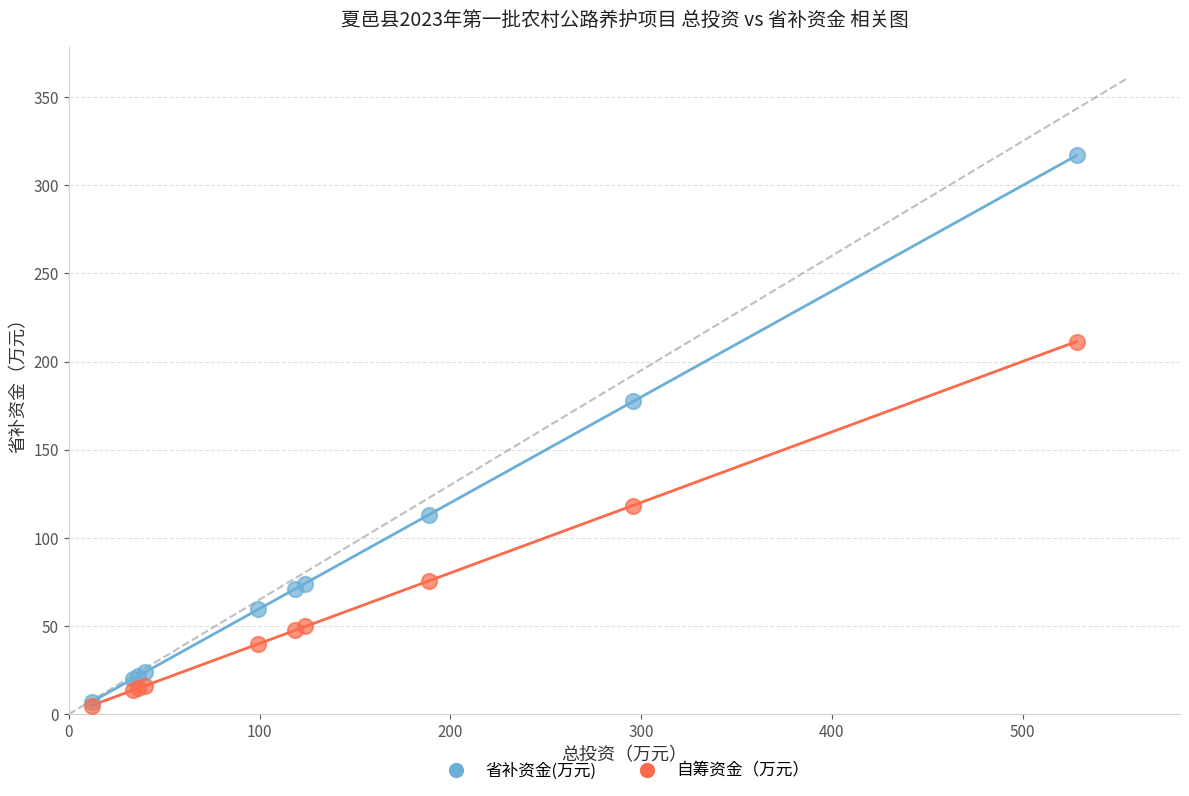

Which series reaches the maximum Y coordinate?

省补资金(万元)